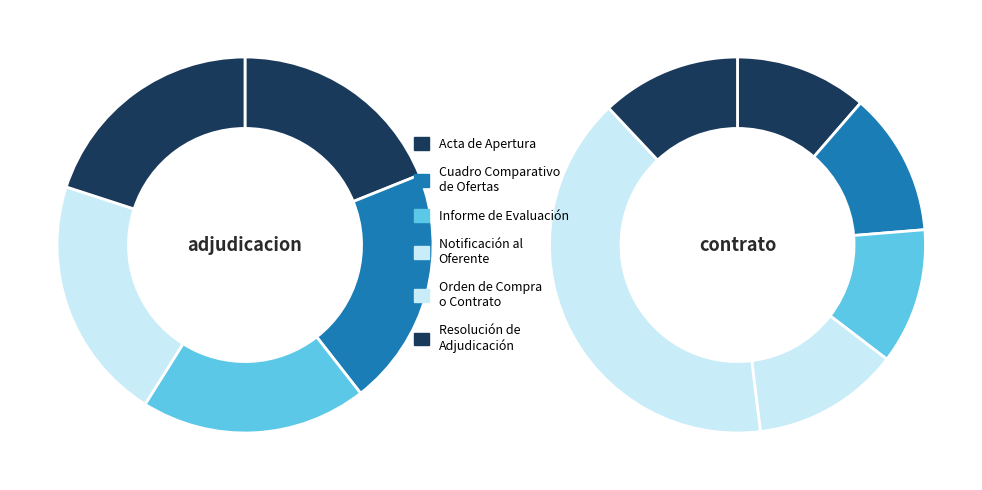

What is the ratio of the value at Notificación al Oferente to the value at Informe de Evaluación?

1.1